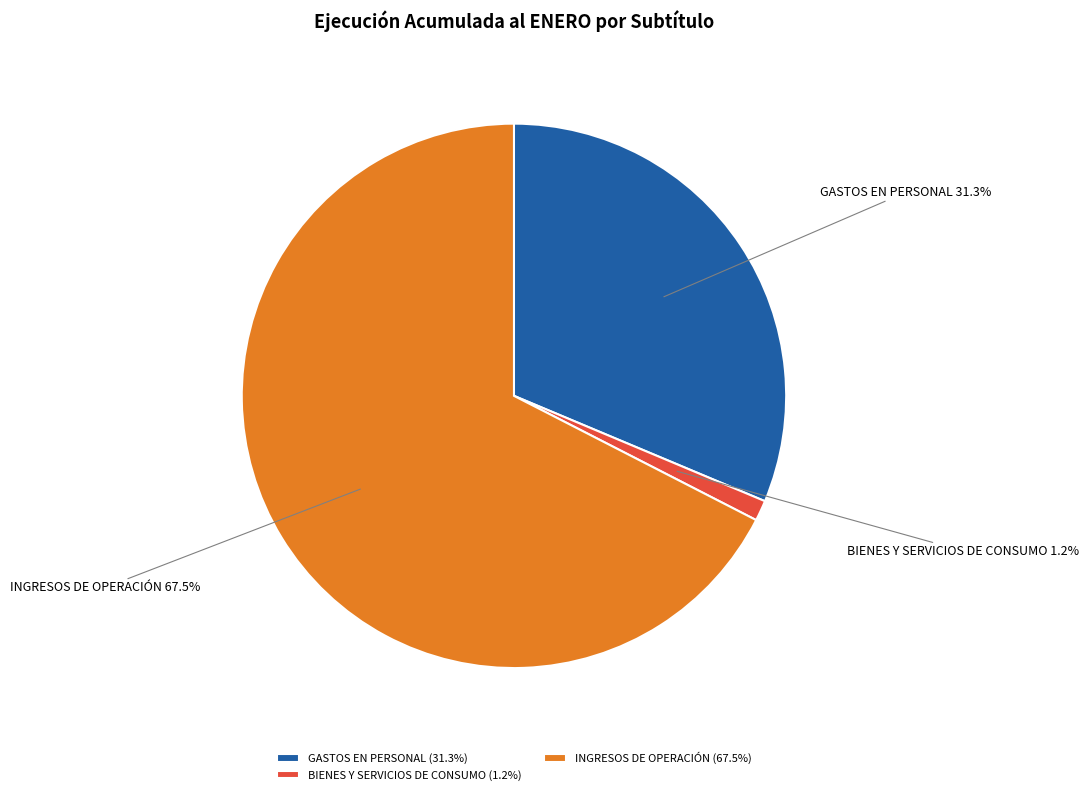

Which category accounts for the majority?

INGRESOS DE OPERACIÓN